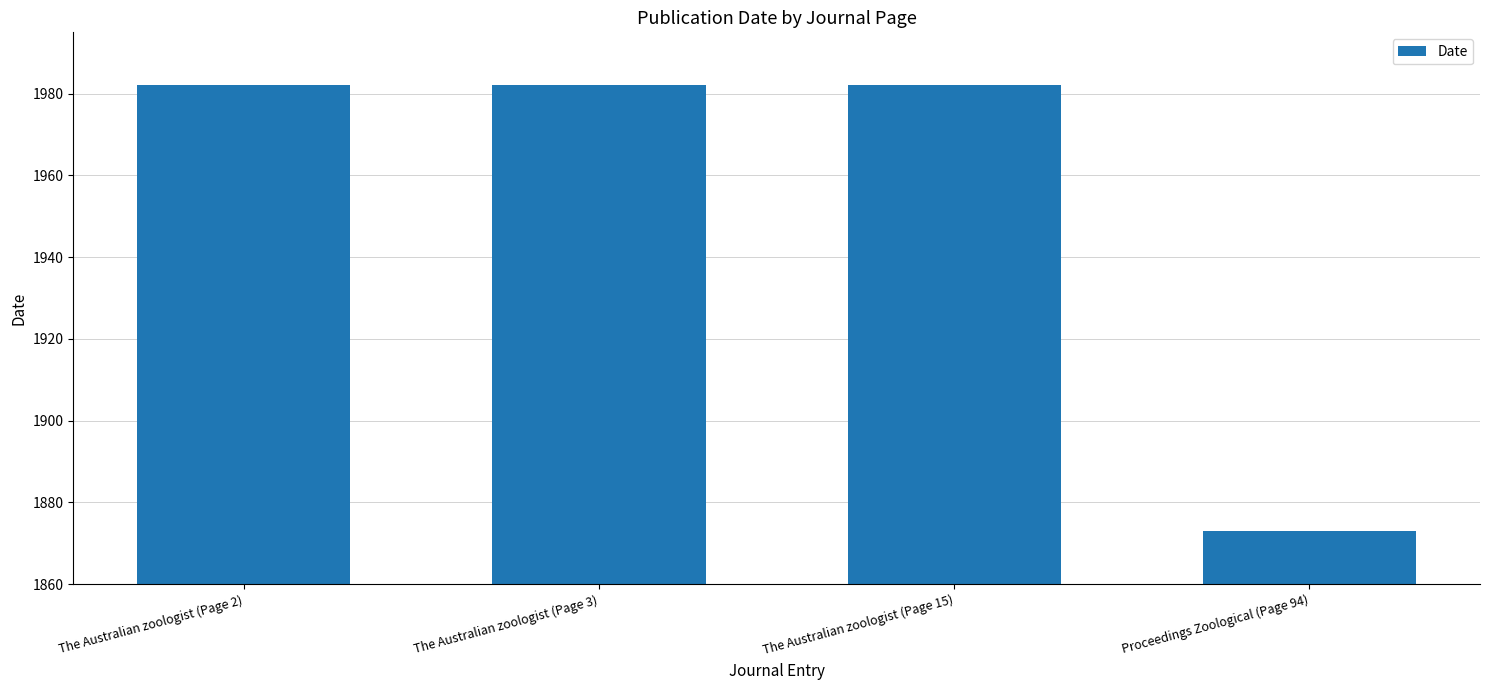

Which label corresponds to the smallest value in the chart?

Proceedings Zoological (Page 94)